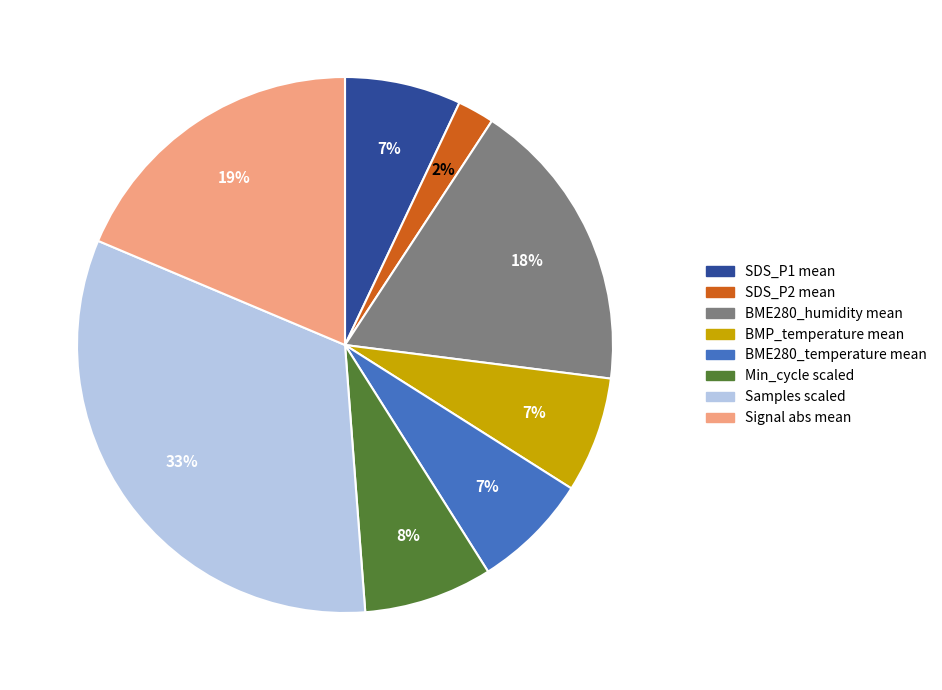

Does BME280_humidity mean represent more than half of the total?

No